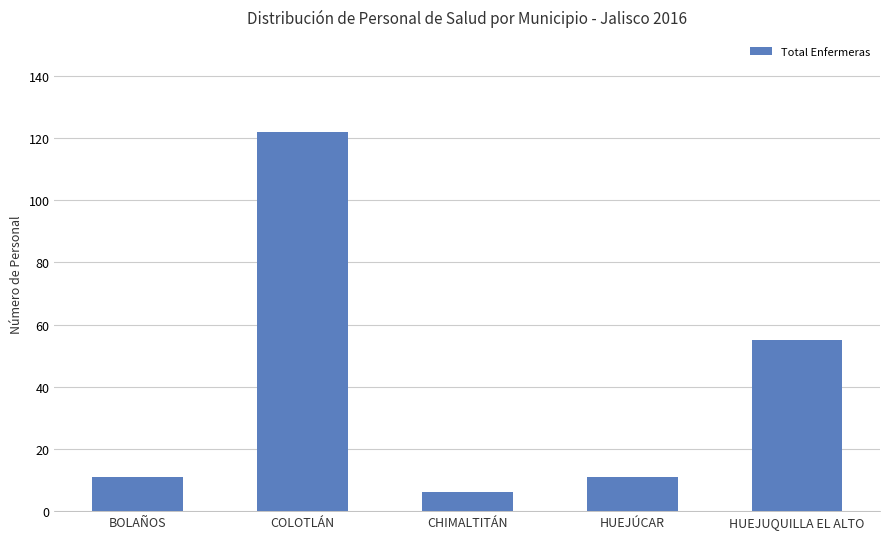

What value does the data have at HUEJÚCAR?

11